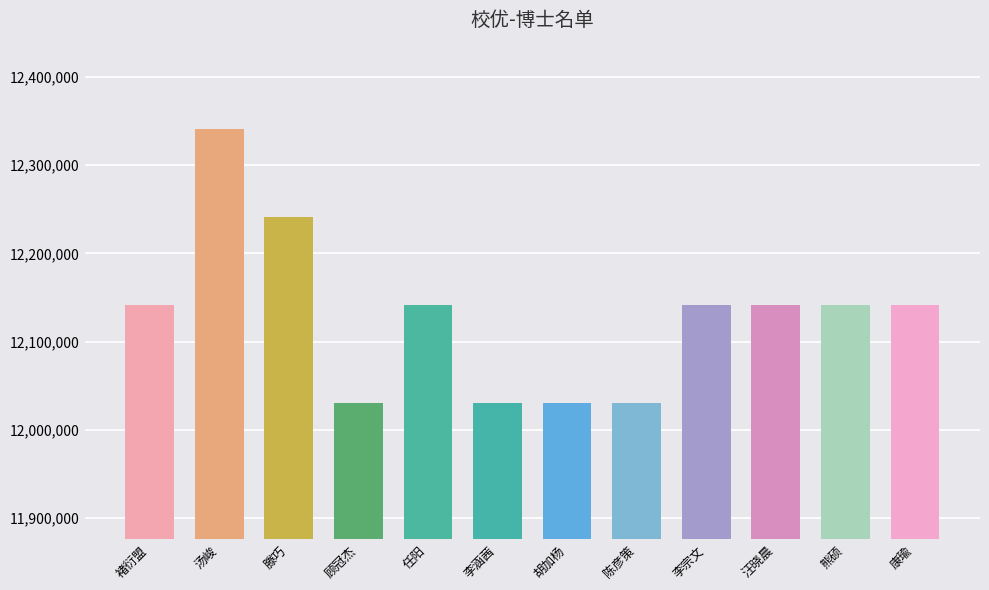

Which label corresponds to the largest value in the chart?

汤峻